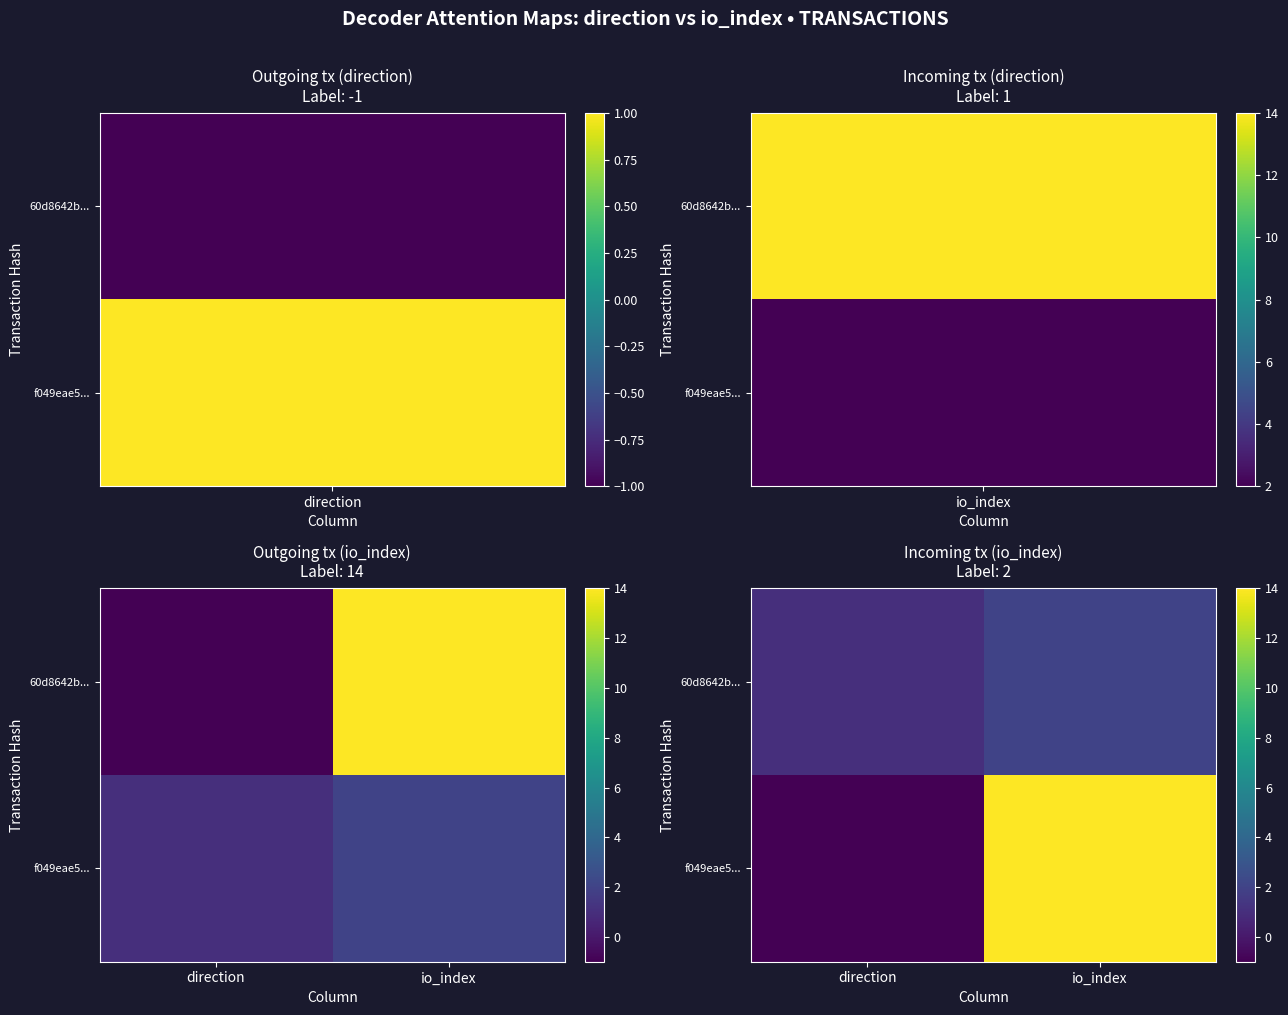

Which series has the largest total across all categories?

f049eae5...